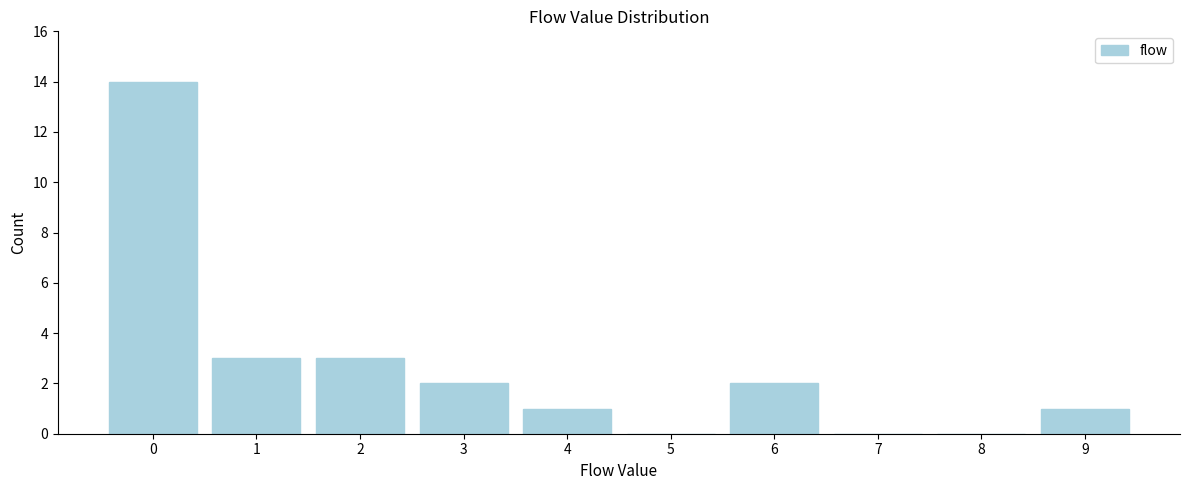

Reading left to right, list every bar in this chart as the range it spans on the x-axis followed by its height. The values are not printed on the chart, so give them approximately, as read against the axis.

-0.5 to 0.5: 14
0.5 to 1.5: 3
1.5 to 2.5: 3
2.5 to 3.5: 2
3.5 to 4.5: 1
4.5 to 5.5: 0
5.5 to 6.5: 2
6.5 to 7.5: 0
7.5 to 8.5: 0
8.5 to 9.5: 1